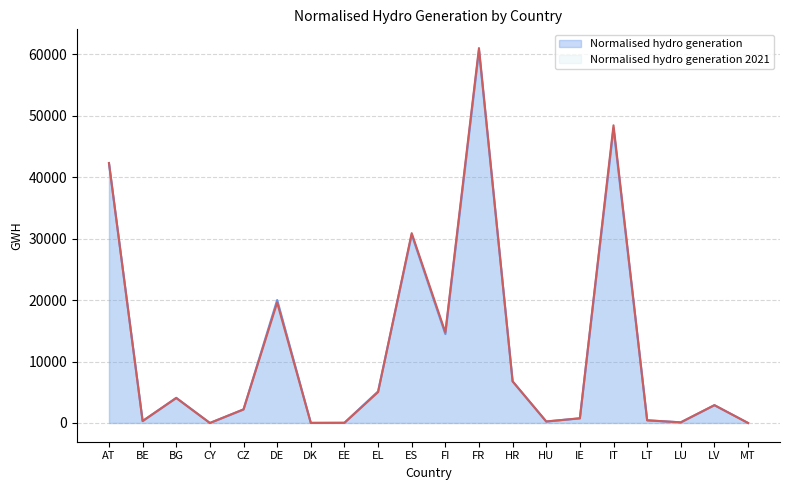

What are all the series names shown in the legend?

Normalised hydro generation, Normalised hydro generation 2021